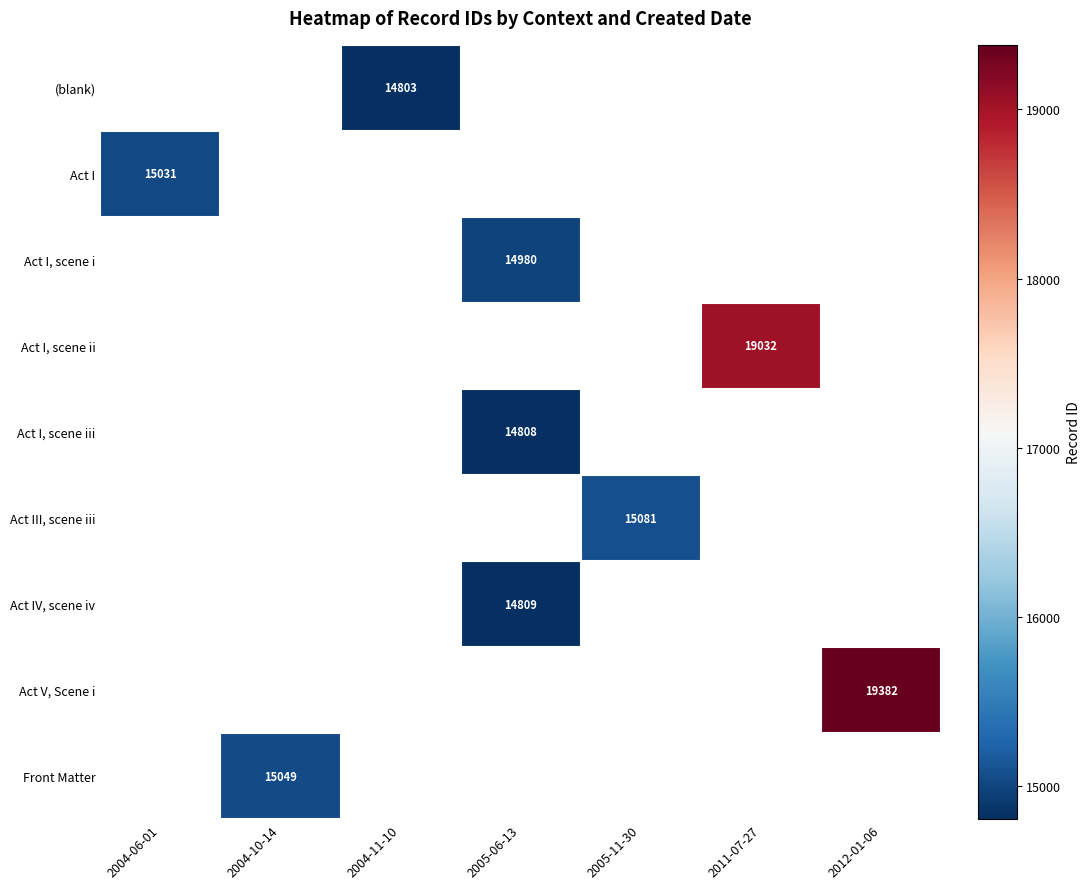

Is it true that Act V, Scene i equals 27097 at 2012-01-06?

False